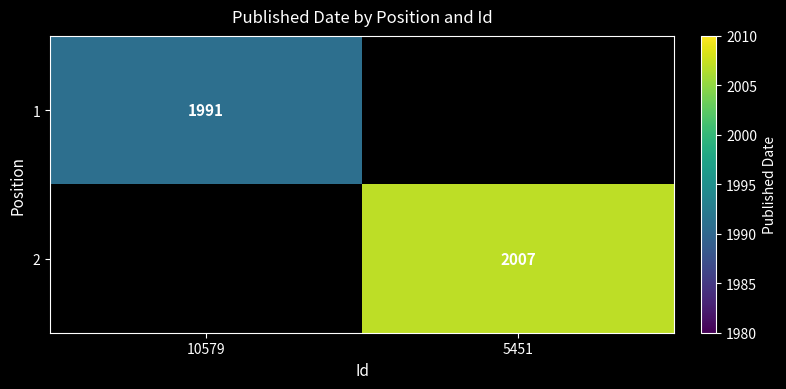

The value of 2 at 5451 is 2893. True or false?

False